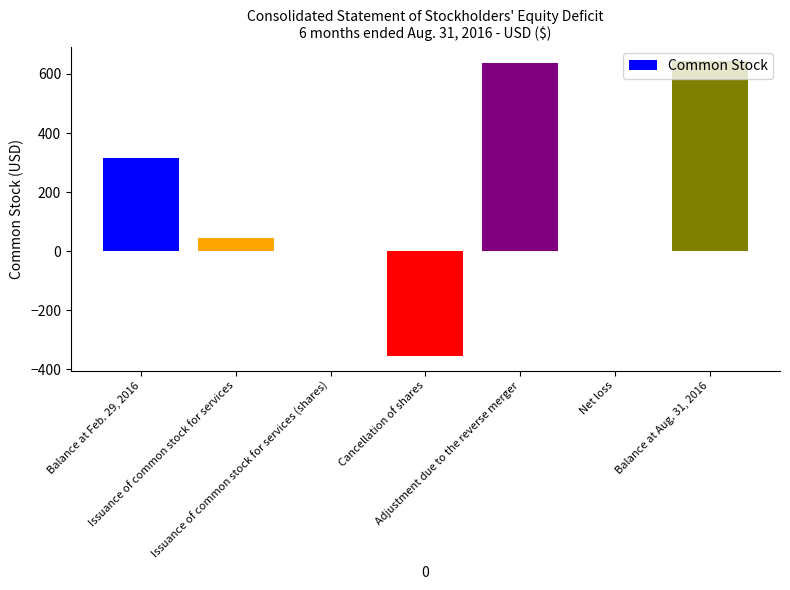

What is the sum of all values?

1286